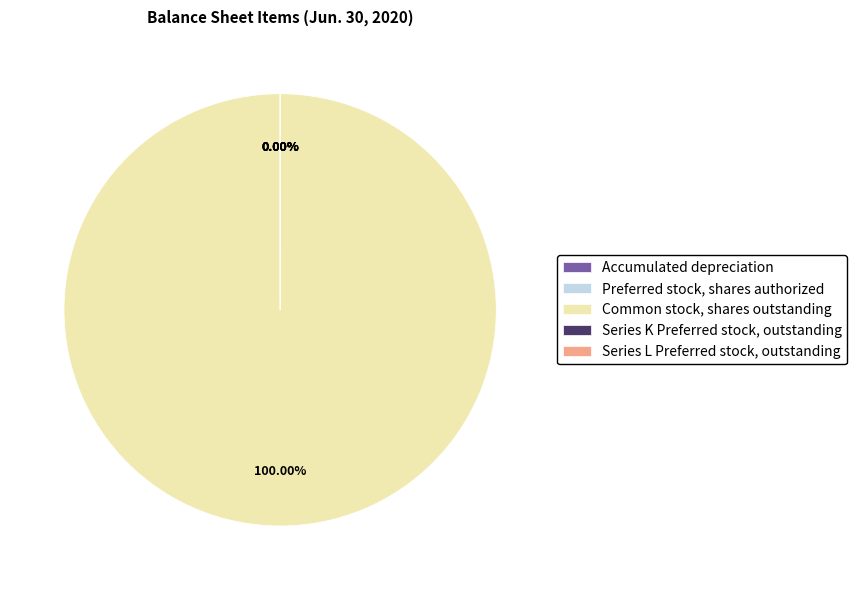

Does any single category account for the majority?

Yes